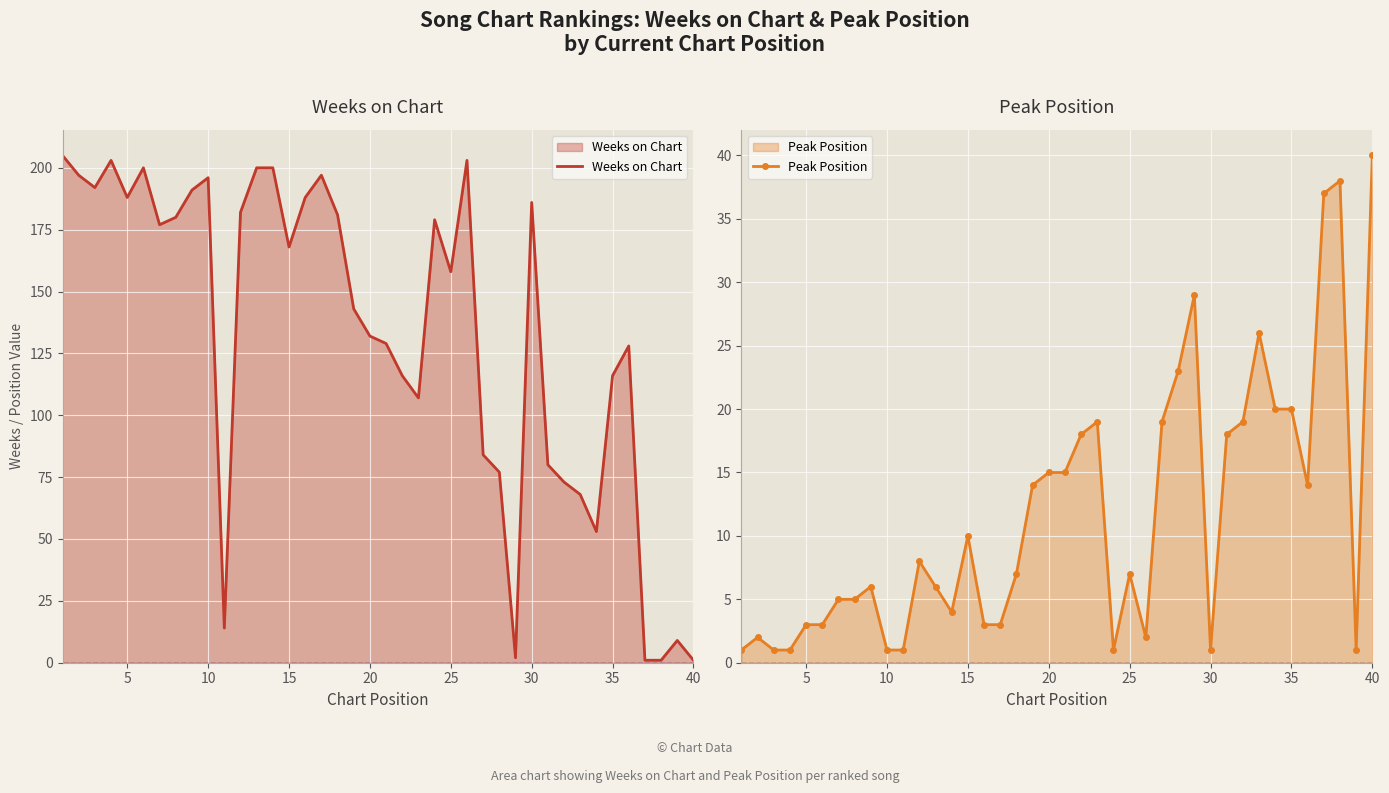

The value of Weeks on Chart at 15 is 168. True or false?

True